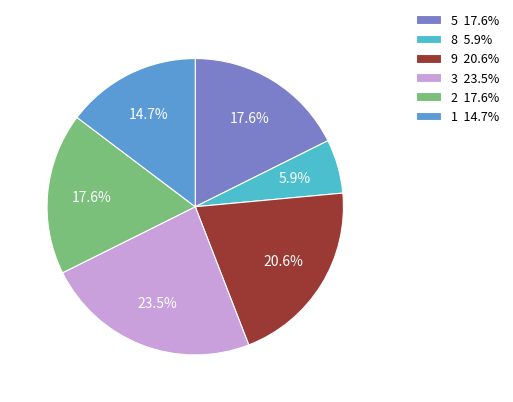

What percentage is NOT represented by 9 20.6%?

79.4%